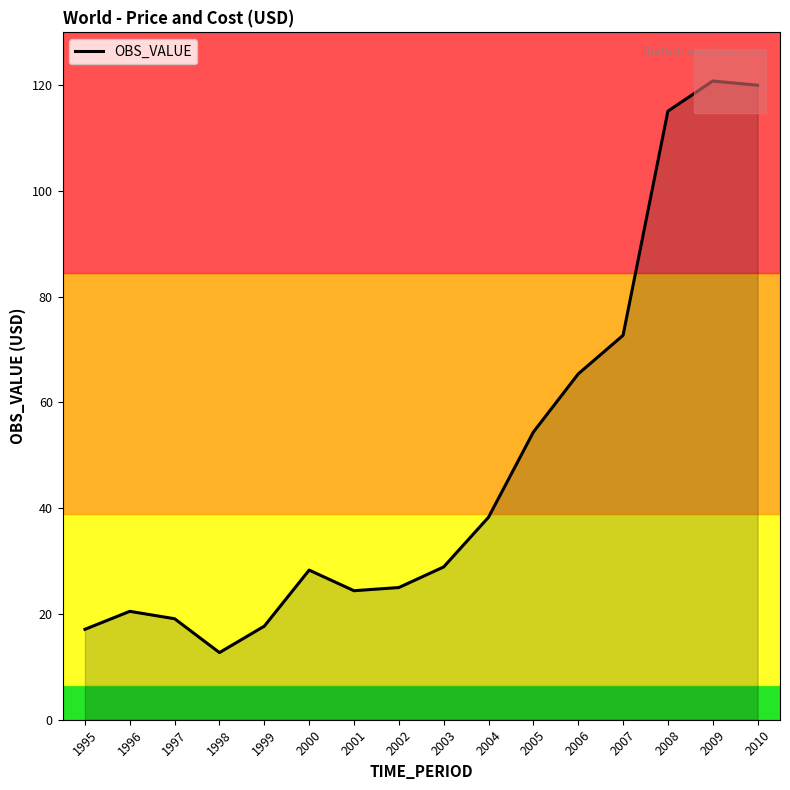

Reading left to right, extract all data points from this chart.

1995=17.1	1996=20.5	1997=19.1	1998=12.7	1999=17.7	2000=28.3	2001=24.4	2002=25.0	2003=28.9	2004=38.3	2005=54.4	2006=65.4	2007=72.7	2008=115.1	2009=120.8	2010=120.0